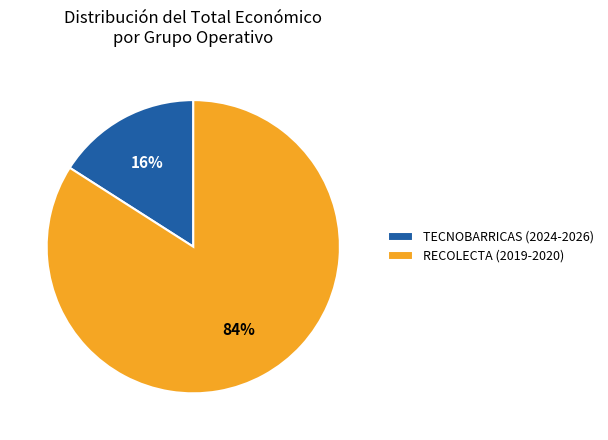

How many segments does this pie chart have?

2